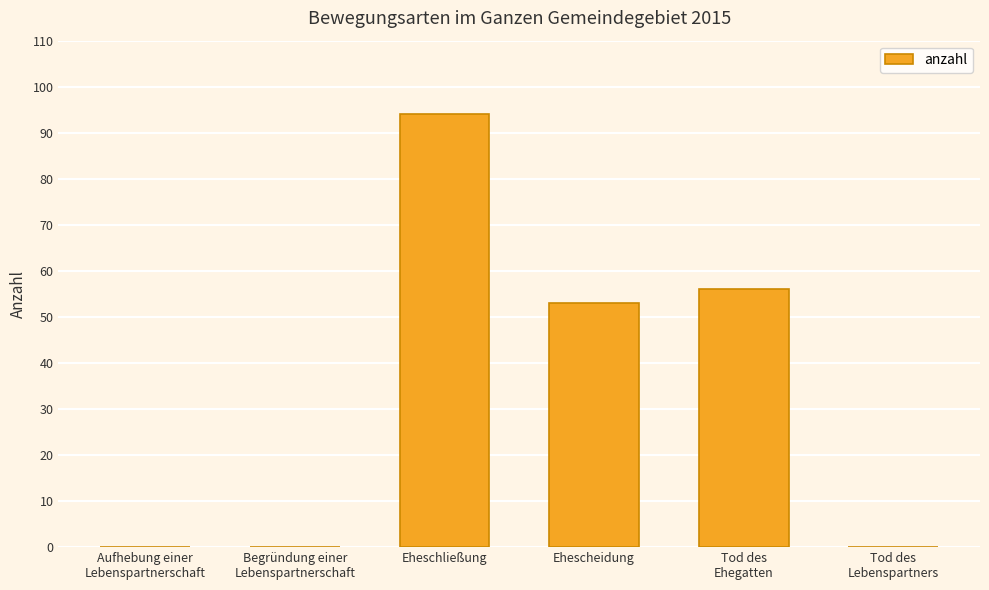

Is it true that the value at Tod des
Ehegatten is 11?

False